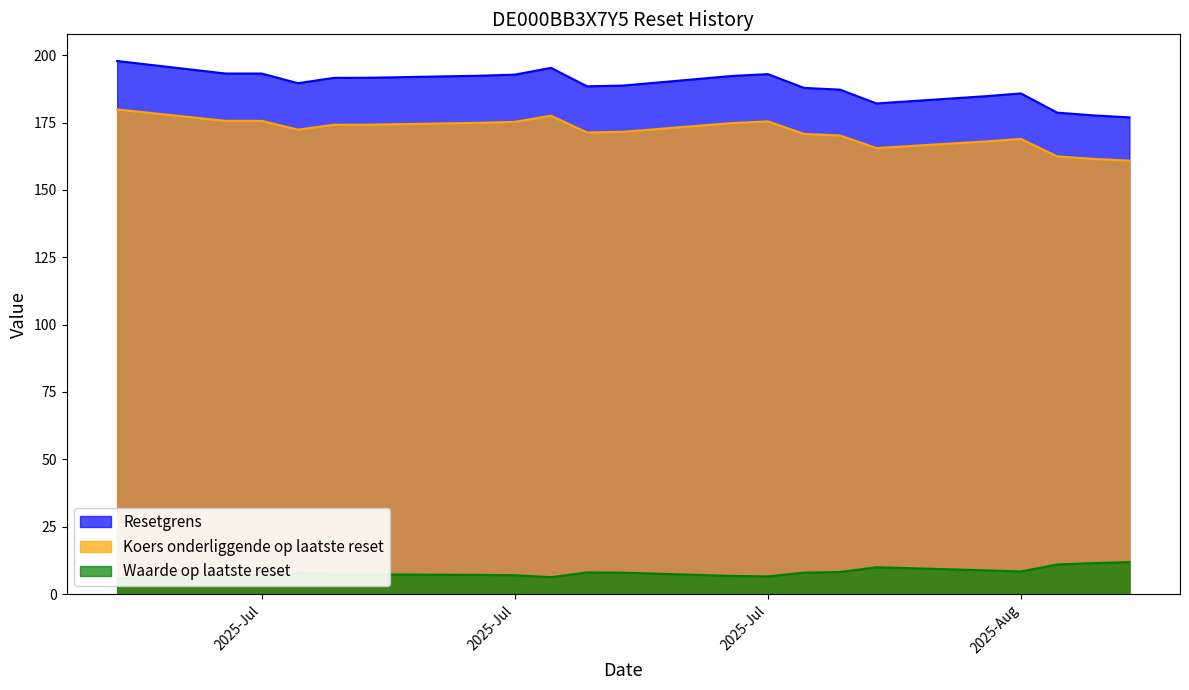

What is the sum of all Resetgrens values?

3960.9